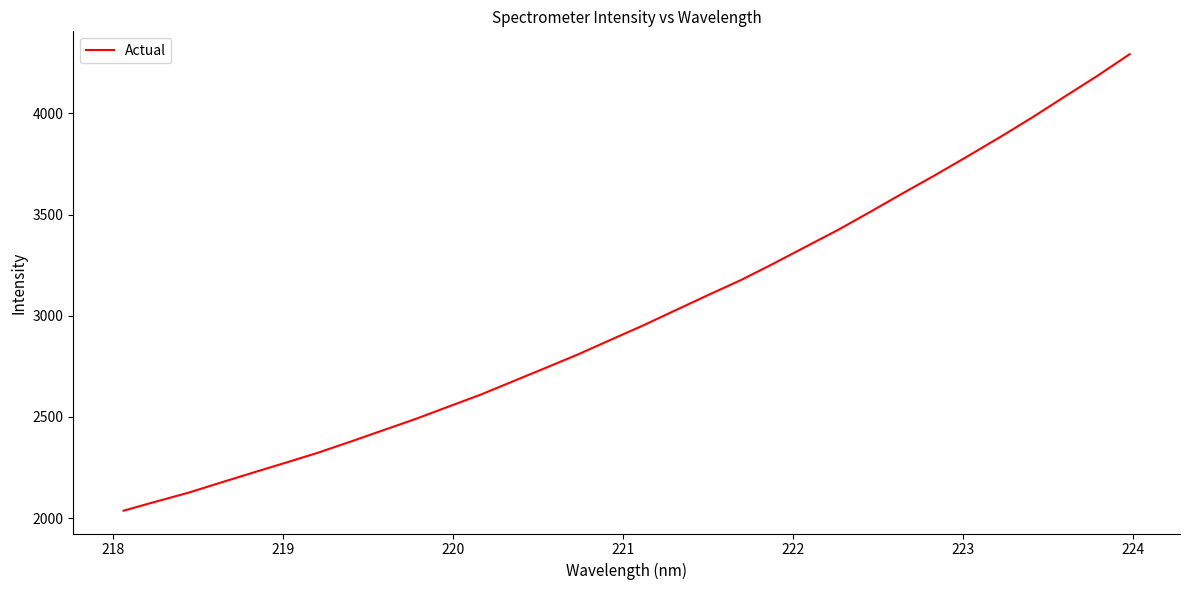

What is the difference between the maximum and minimum values?

2256.7